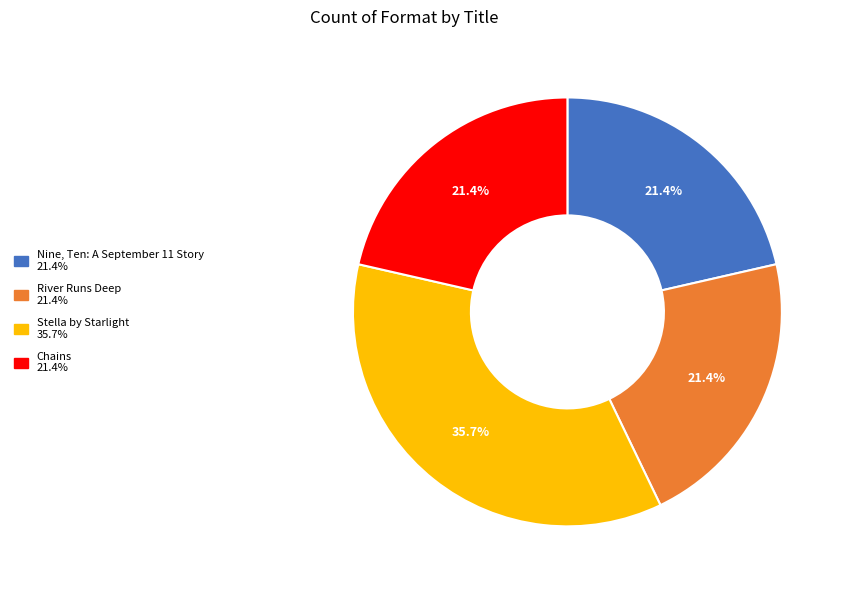

How many segments does this pie chart have?

4